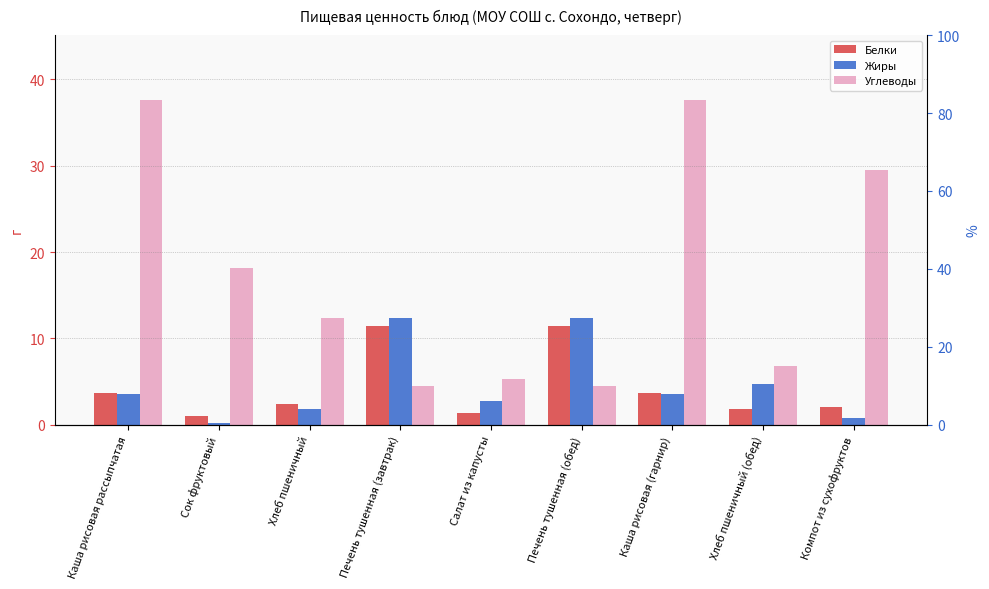

What is the average value of the Углеводы series?

17.4